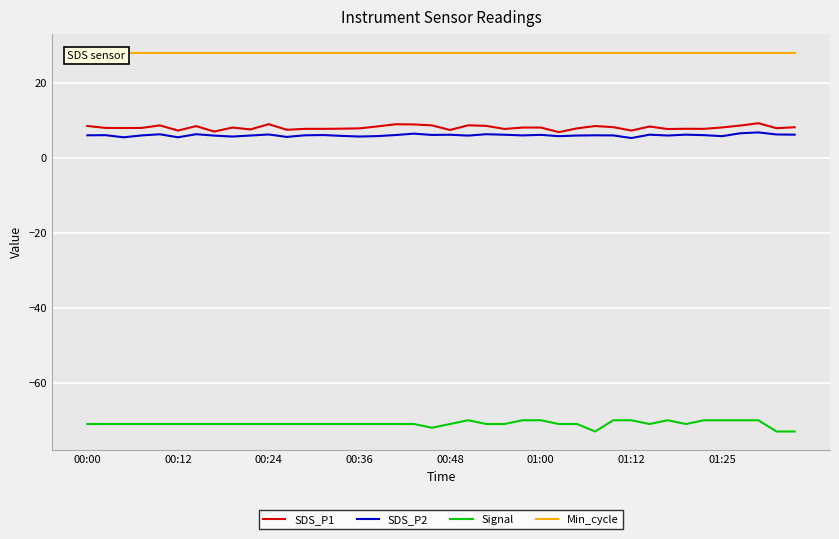

Rank the series by their maximum value, from lowest to highest.

Signal, SDS_P2, SDS_P1, Min_cycle